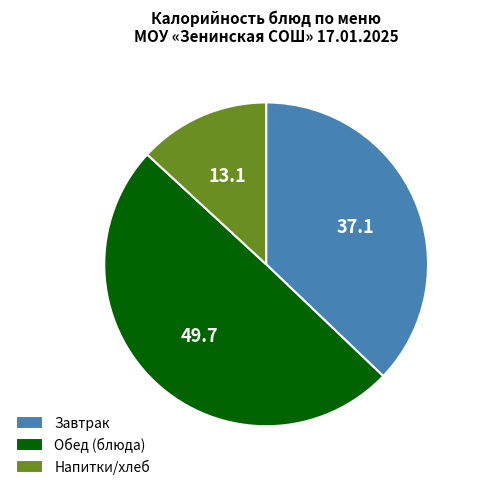

Rank the categories by value from highest to lowest.

Обед (блюда), Завтрак, Напитки/хлеб